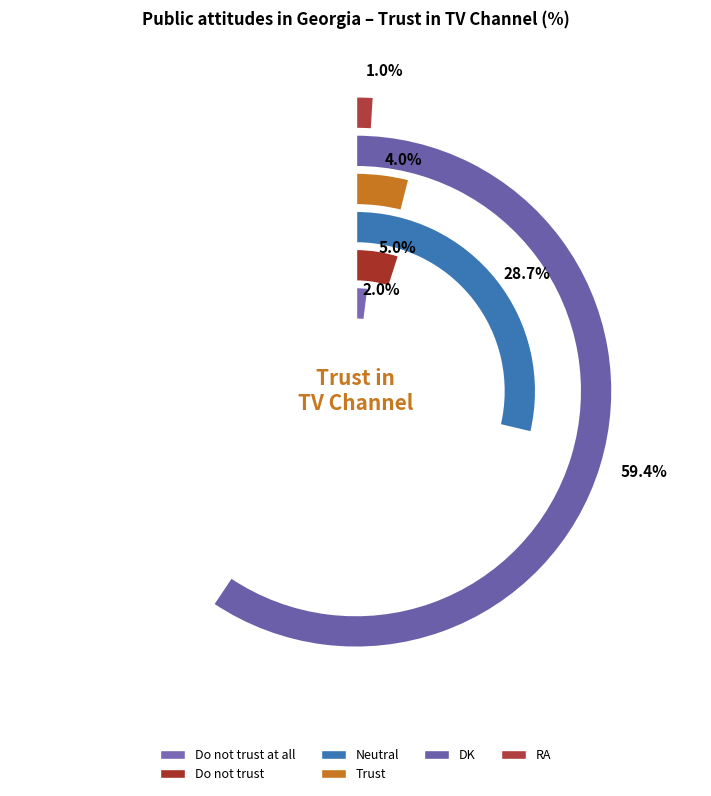

What is the majority slice?

DK